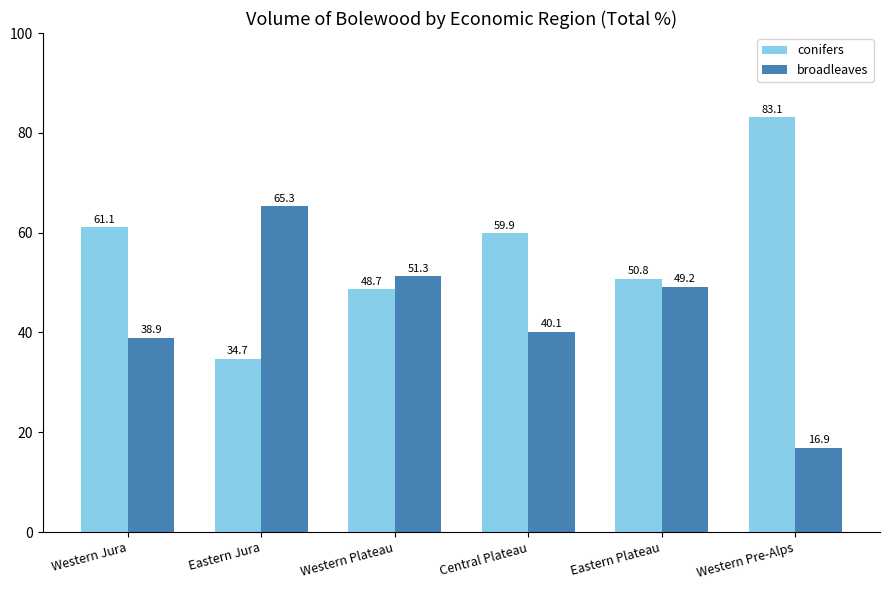

Is the value of broadleaves at Eastern Jura greater than the value of conifers at Eastern Jura?

Yes